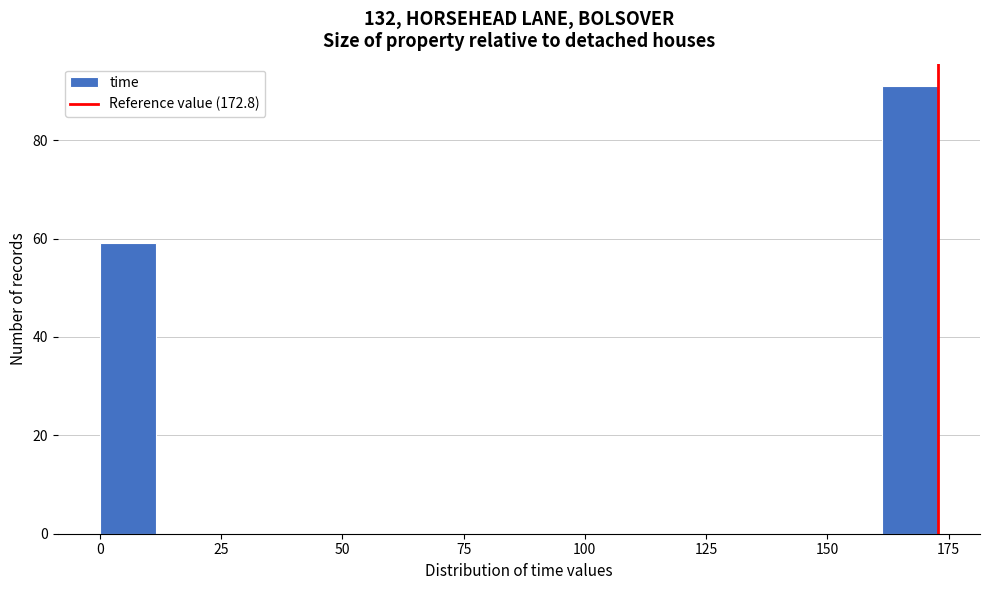

Read against the x-axis, roughly where is the centre of the tallest bar?

165